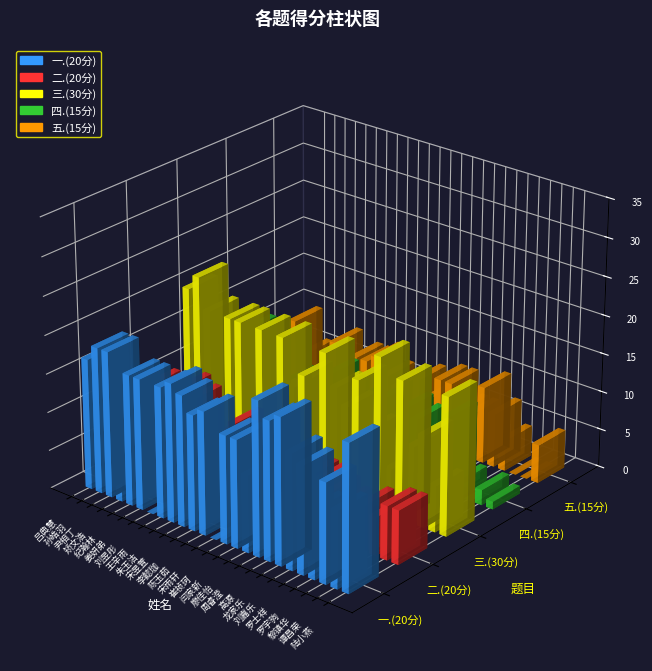

Which has a higher value, 周睿滢 or 刘昱彤?

周睿滢